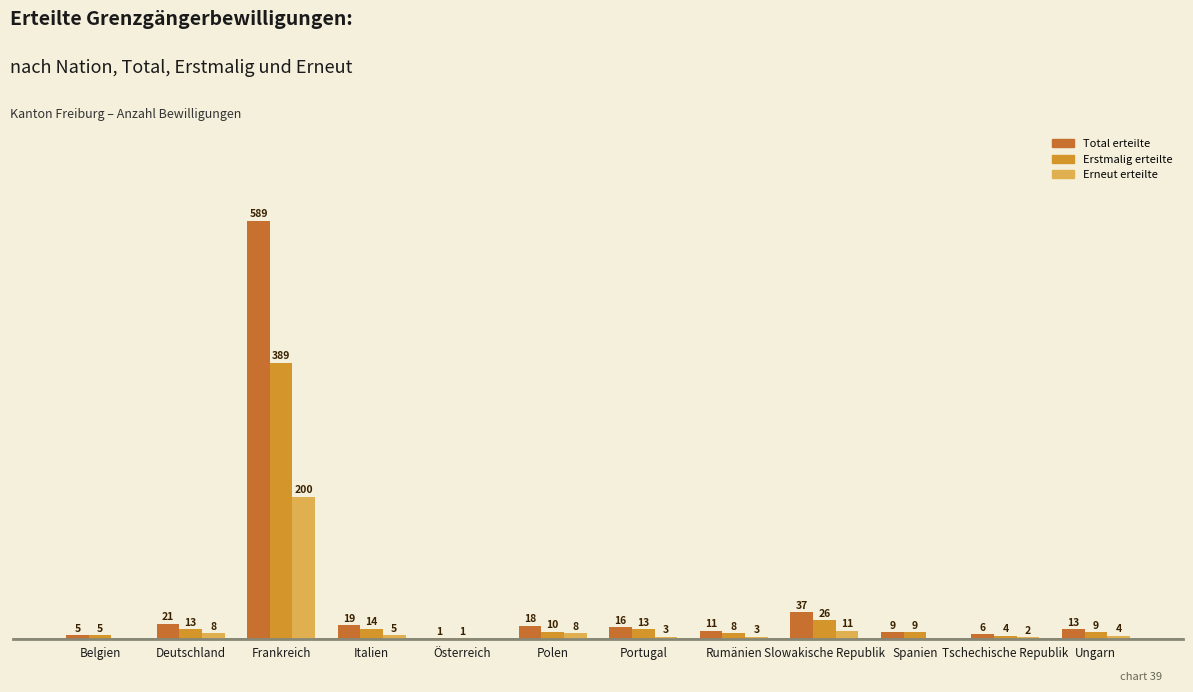

At how many categories does at least one series exceed 241?

1